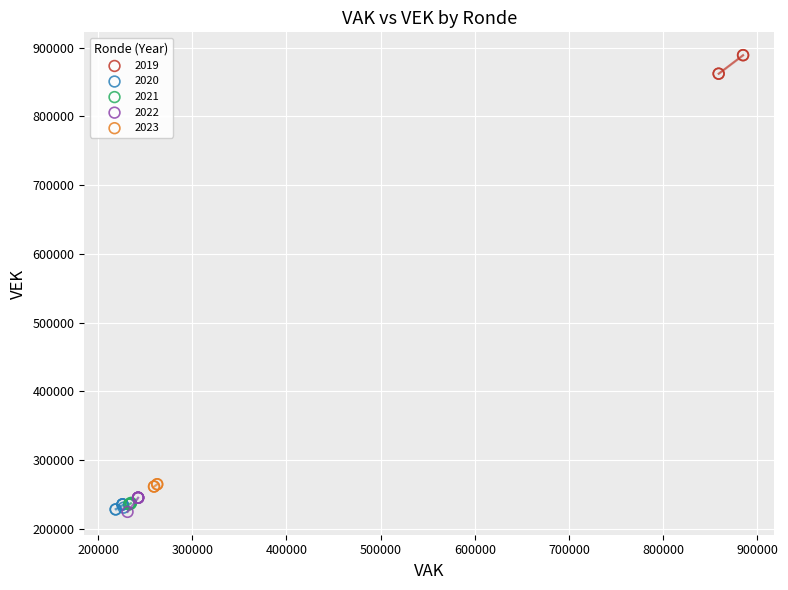

What are all the series names shown in the legend?

2019, 2020, 2021, 2022, 2023